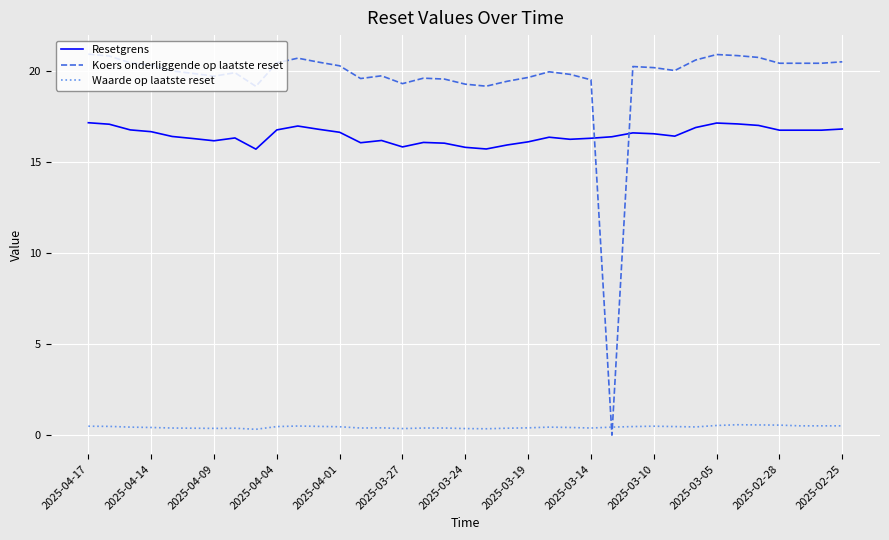

List the series in order of their overall mean, lowest first.

Waarde op laatste reset, Resetgrens, Koers onderliggende op laatste reset